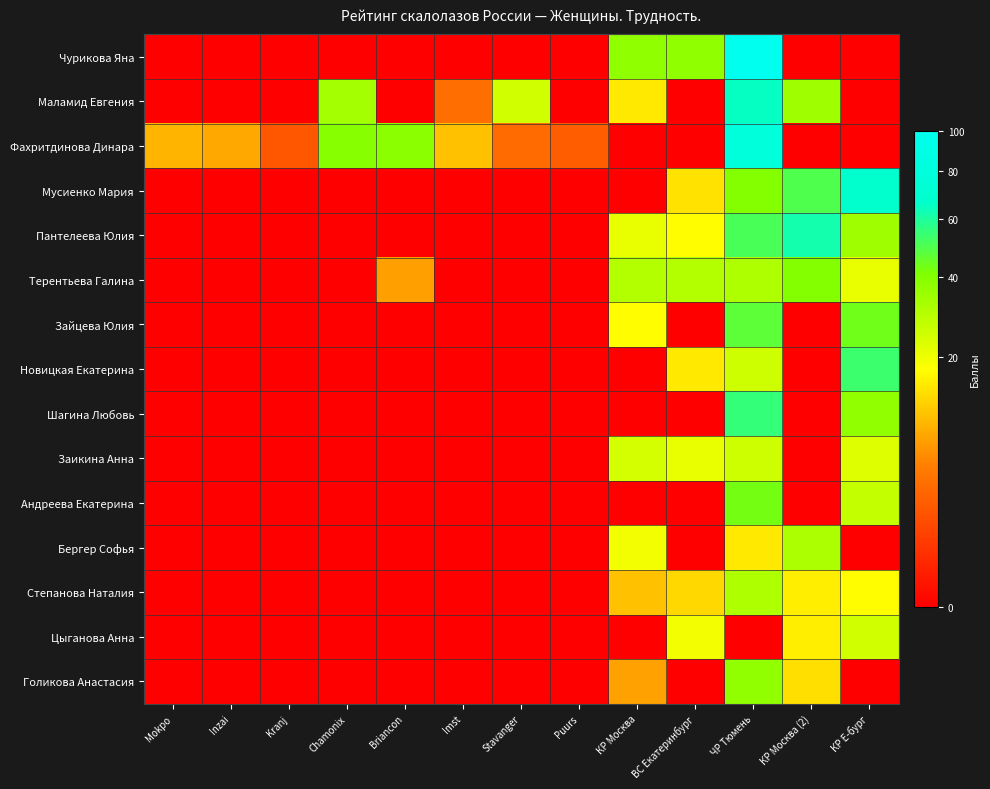

Reading left to right, list all the values displayed in this chart.

Чурикова Яна: Mokpo=0.0	Inzai=0.0	Kranj=0.0	Chamonix=0.0	Briancon=0.0	Imst=0.0	Stavanger=0.0	Puurs=0.0	КР Москва=37.5	ВС Екатеринбург=37.5	ЧР Тюмень=100.0	КР Москва (2)=0.0	КР Е-бург=0.0
Маламид Евгения: Mokpo=0.0	Inzai=0.0	Kranj=0.0	Chamonix=33.2	Briancon=0.0	Imst=3.4	Stavanger=24.8	Puurs=0.0	КР Москва=15.0	ВС Екатеринбург=0.0	ЧР Тюмень=65.0	КР Москва (2)=34.1	КР Е-бург=0.0
Фахритдинова Динара: Mokpo=9.1	Inzai=8.0	Kranj=1.9	Chamonix=39.0	Briancon=38.1	Imst=10.3	Stavanger=3.2	Puurs=2.3	КР Москва=0.0	ВС Екатеринбург=0.0	ЧР Тюмень=80.0	КР Москва (2)=0.0	КР Е-бург=0.0
Мусиенко Мария: Mokpo=0.0	Inzai=0.0	Kranj=0.0	Chamonix=0.0	Briancon=0.0	Imst=0.0	Stavanger=0.0	Puurs=0.0	КР Москва=0.0	ВС Екатеринбург=13.9	ЧР Тюмень=40.0	КР Москва (2)=49.6	КР Е-бург=67.0
Пантелеева Юлия: Mokpo=0.0	Inzai=0.0	Kranj=0.0	Chamonix=0.0	Briancon=0.0	Imst=0.0	Stavanger=0.0	Puurs=0.0	КР Москва=20.6	ВС Екатеринбург=17.6	ЧР Тюмень=51.0	КР Москва (2)=62.0	КР Е-бург=34.2
Терентьева Галина: Mokpo=0.0	Inzai=0.0	Kranj=0.0	Chamonix=0.0	Briancon=7.3	Imst=0.0	Stavanger=0.0	Puurs=0.0	КР Москва=30.0	ВС Екатеринбург=30.0	ЧР Тюмень=31.0	КР Москва (2)=40.3	КР Е-бург=20.8
Зайцева Юлия: Mokpo=0.0	Inzai=0.0	Kranj=0.0	Chamonix=0.0	Briancon=0.0	Imst=0.0	Stavanger=0.0	Puurs=0.0	КР Москва=17.6	ВС Екатеринбург=0.0	ЧР Тюмень=47.0	КР Москва (2)=0.0	КР Е-бург=43.5
Новицкая Екатерина: Mokpo=0.0	Inzai=0.0	Kranj=0.0	Chamonix=0.0	Briancon=0.0	Imst=0.0	Stavanger=0.0	Puurs=0.0	КР Москва=0.0	ВС Екатеринбург=15.0	ЧР Тюмень=25.0	КР Москва (2)=0.0	КР Е-бург=53.6
Шагина Любовь: Mokpo=0.0	Inzai=0.0	Kranj=0.0	Chamonix=0.0	Briancon=0.0	Imst=0.0	Stavanger=0.0	Puurs=0.0	КР Москва=0.0	ВС Екатеринбург=0.0	ЧР Тюмень=55.0	КР Москва (2)=0.0	КР Е-бург=36.9
Заикина Анна: Mokpo=0.0	Inzai=0.0	Kranj=0.0	Chamonix=0.0	Briancon=0.0	Imst=0.0	Stavanger=0.0	Puurs=0.0	КР Москва=24.4	ВС Екатеринбург=20.6	ЧР Тюмень=25.0	КР Москва (2)=0.0	КР Е-бург=22.8
Андреева Екатерина: Mokpo=0.0	Inzai=0.0	Kranj=0.0	Chamonix=0.0	Briancon=0.0	Imst=0.0	Stavanger=0.0	Puurs=0.0	КР Москва=0.0	ВС Екатеринбург=0.0	ЧР Тюмень=43.0	КР Москва (2)=0.0	КР Е-бург=26.8
Бергер Софья: Mokpo=0.0	Inzai=0.0	Kranj=0.0	Chamonix=0.0	Briancon=0.0	Imst=0.0	Stavanger=0.0	Puurs=0.0	КР Москва=19.1	ВС Екатеринбург=0.0	ЧР Тюмень=15.0	КР Москва (2)=31.6	КР Е-бург=0.0
Степанова Наталия: Mokpo=0.0	Inzai=0.0	Kranj=0.0	Chamonix=0.0	Briancon=0.0	Imst=0.0	Stavanger=0.0	Puurs=0.0	КР Москва=10.5	ВС Екатеринбург=12.8	ЧР Тюмень=31.0	КР Москва (2)=15.5	КР Е-бург=17.4
Цыганова Анна: Mokpo=0.0	Inzai=0.0	Kranj=0.0	Chamonix=0.0	Briancon=0.0	Imst=0.0	Stavanger=0.0	Puurs=0.0	КР Москва=0.0	ВС Екатеринбург=19.1	ЧР Тюмень=0.0	КР Москва (2)=15.5	КР Е-бург=24.8
Голикова Анастасия: Mokpo=0.0	Inzai=0.0	Kranj=0.0	Chamonix=0.0	Briancon=0.0	Imst=0.0	Stavanger=0.0	Puurs=0.0	КР Москва=7.5	ВС Екатеринбург=0.0	ЧР Тюмень=37.0	КР Москва (2)=13.6	КР Е-бург=0.0